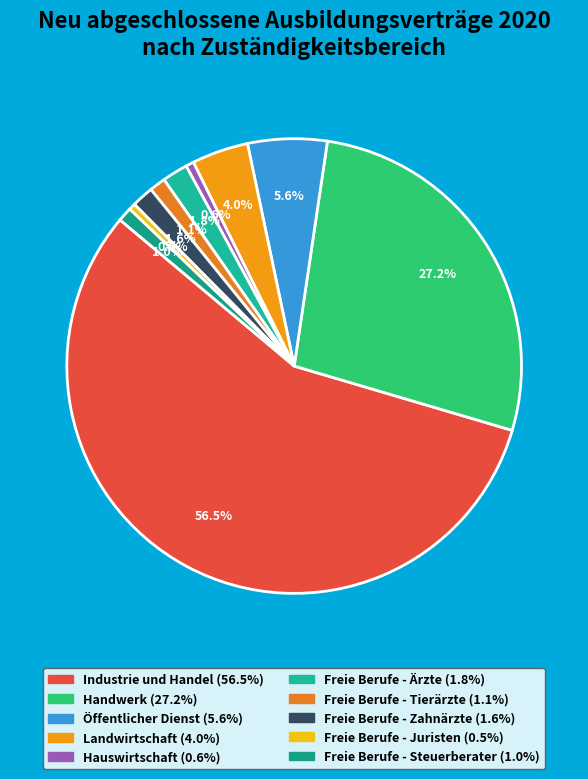

How many slices are in this pie chart?

10